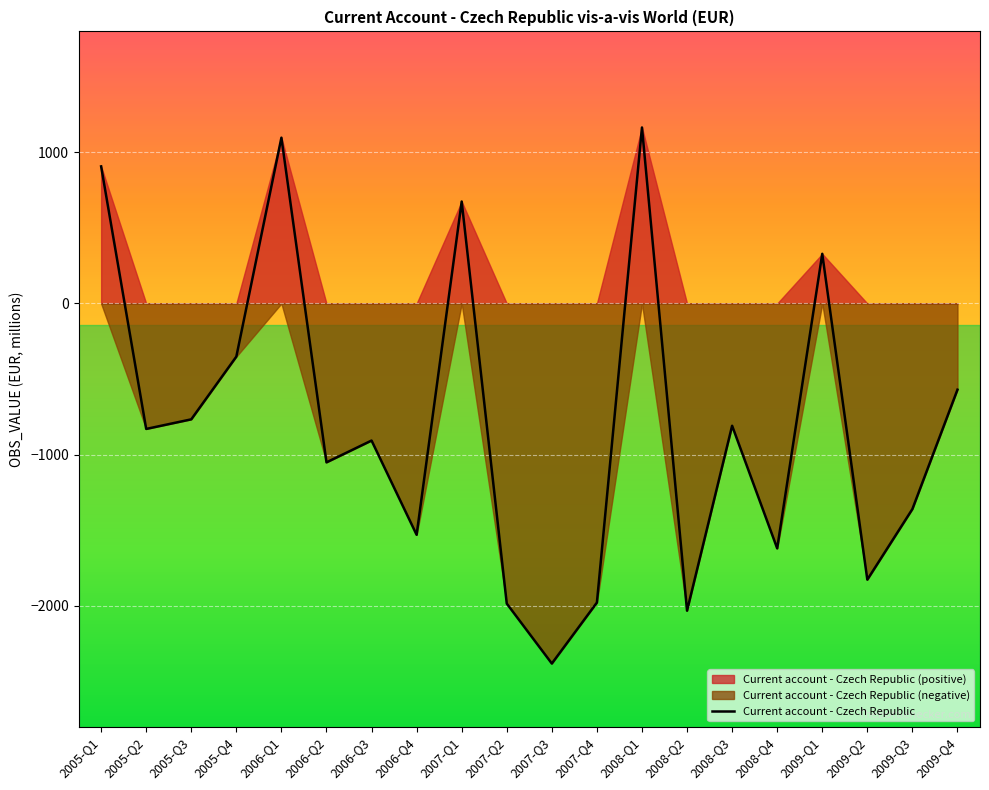

List the labels in order of value, largest first.

2008-Q1, 2006-Q1, 2005-Q1, 2007-Q1, 2009-Q1, 2005-Q4, 2009-Q4, 2005-Q3, 2008-Q3, 2005-Q2, 2006-Q3, 2006-Q2, 2009-Q3, 2006-Q4, 2008-Q4, 2009-Q2, 2007-Q4, 2007-Q2, 2008-Q2, 2007-Q3